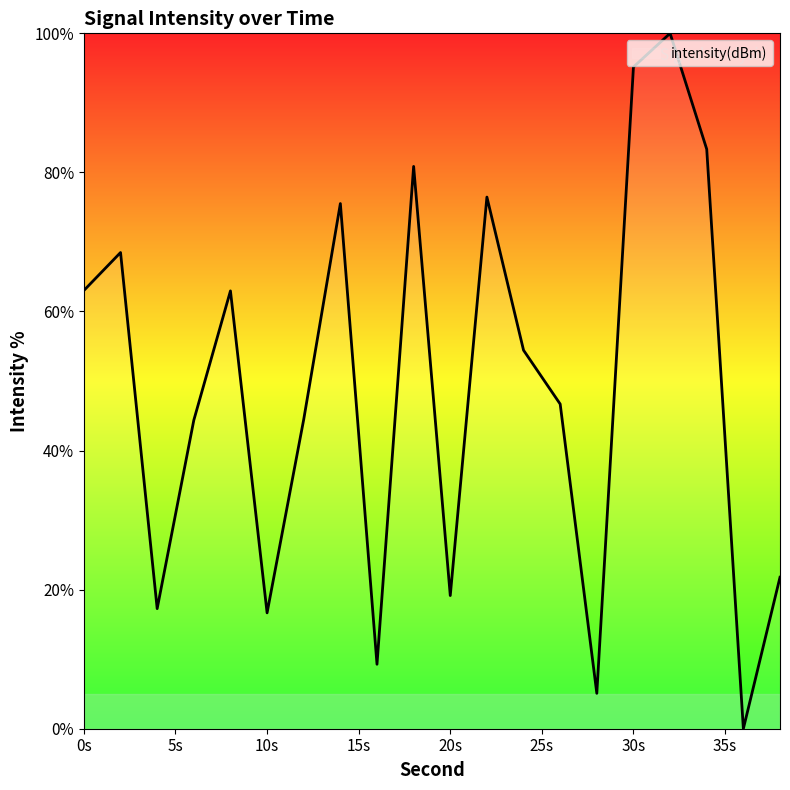

What is the difference between the maximum and minimum values?

100.0